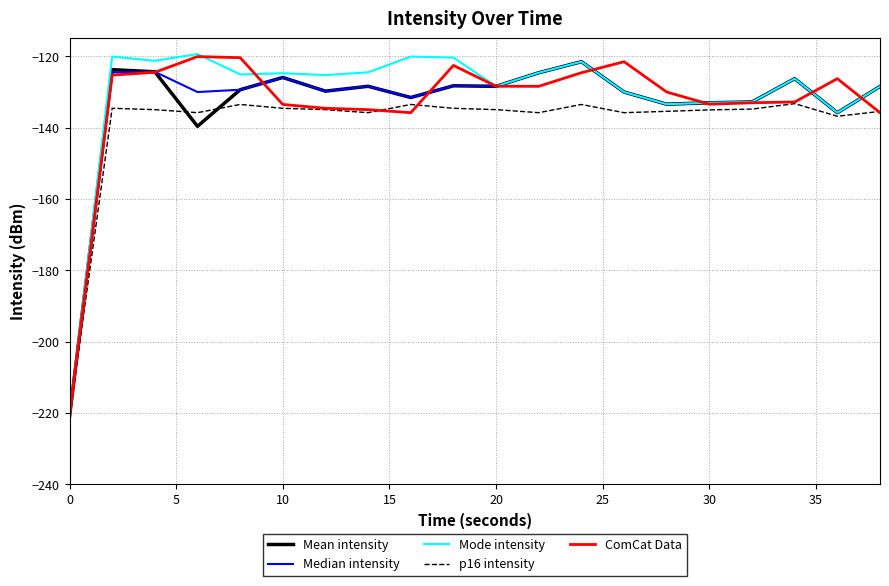

What is the sum of all ComCat Data values?

-2667.0